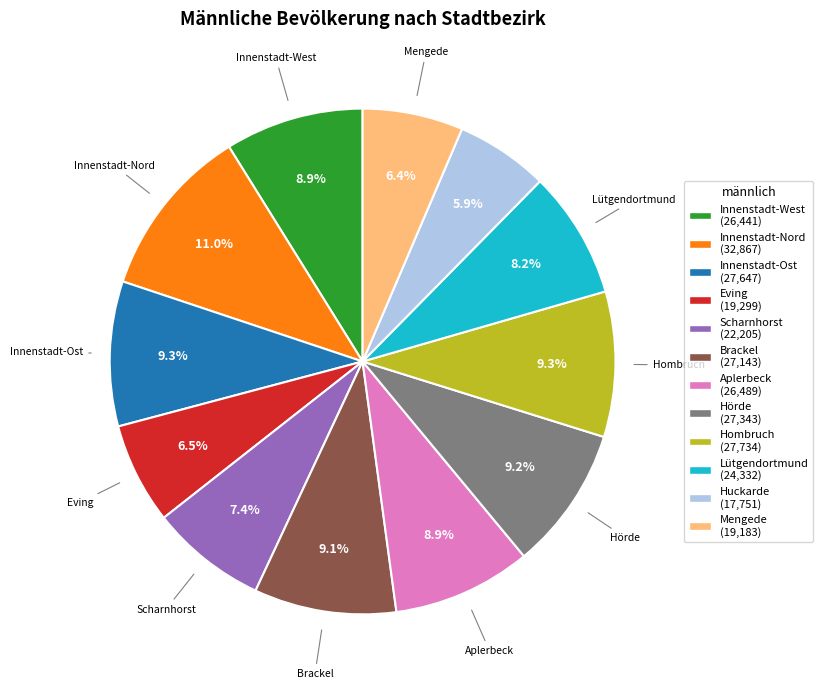

Does any single category account for the majority?

No